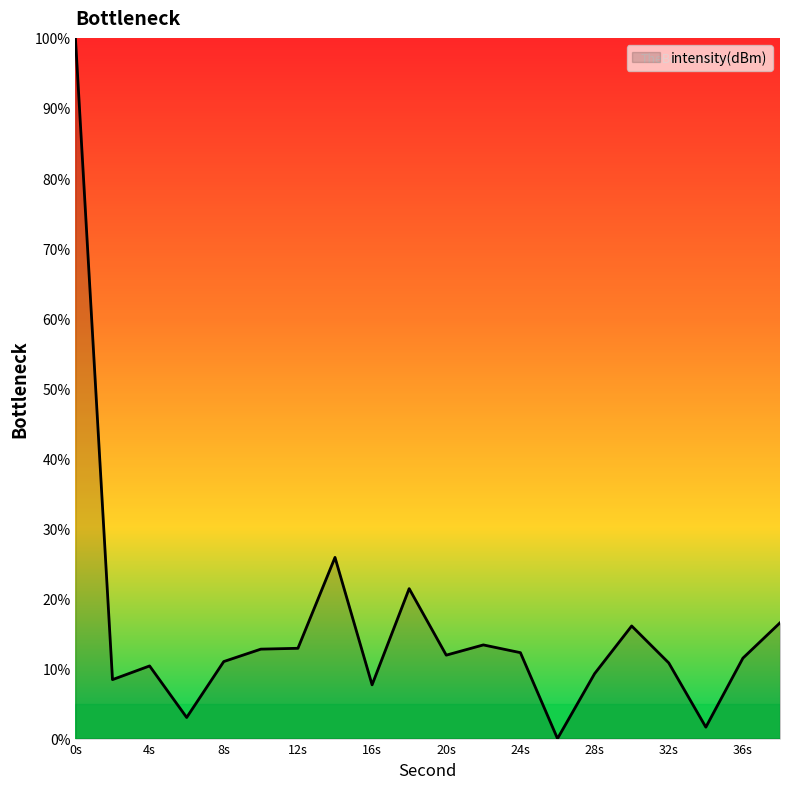

What is the greatest value displayed?

100.0